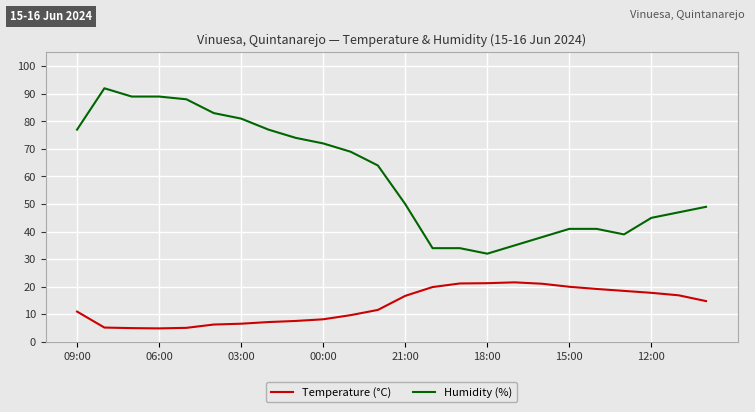

What is the difference between the maximum and minimum values in the Humidity (%) series?

60.0